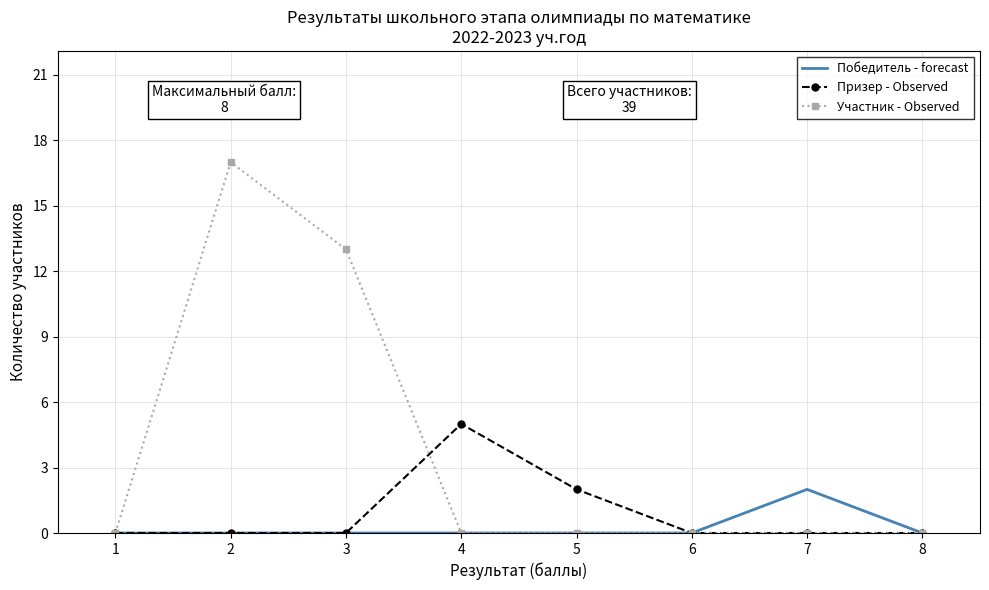

What is the difference between the Призер - Observed values at 4 and 1?

5